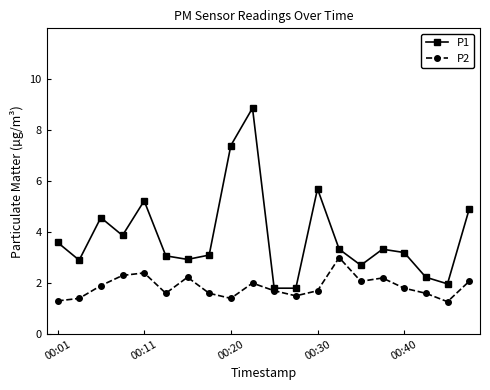

Which series has the largest total across all categories?

P1